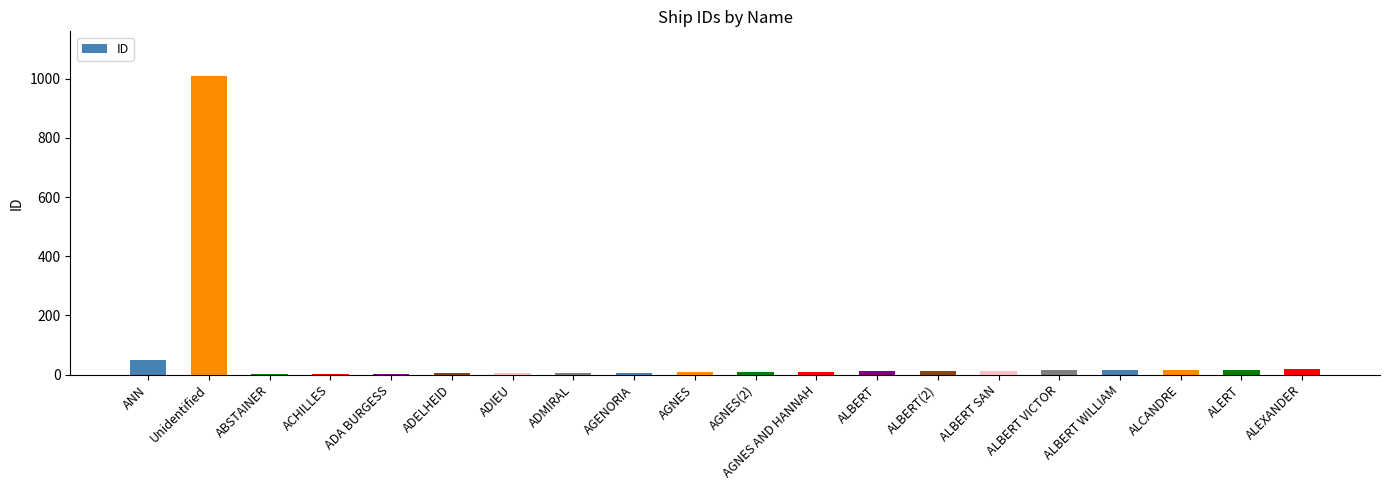

Where is the data nearest to the value 505?

ANN